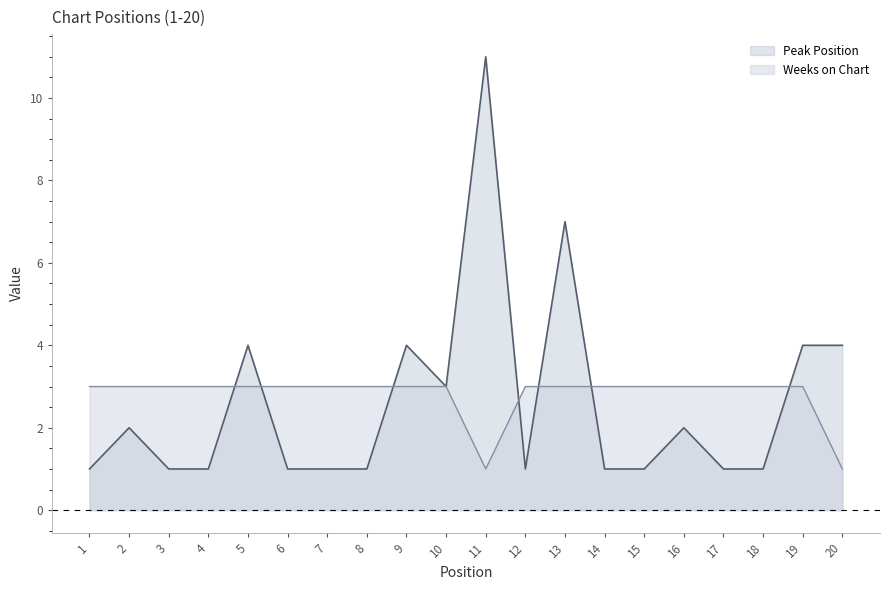

At which category does Weeks on Chart reach its first local valley?

11